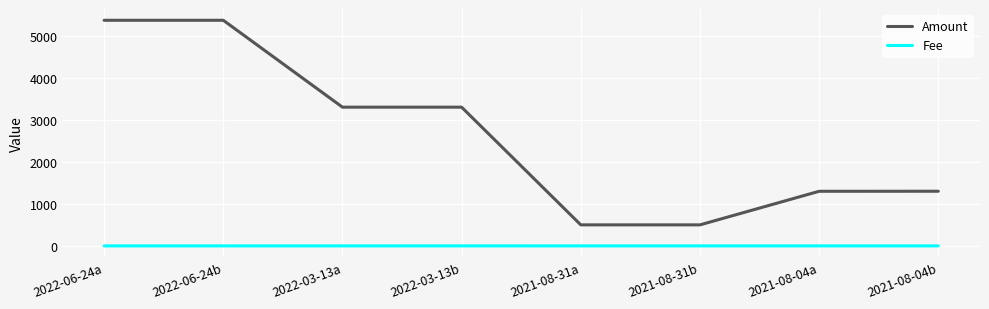

Which series has the widest spread of values?

Amount